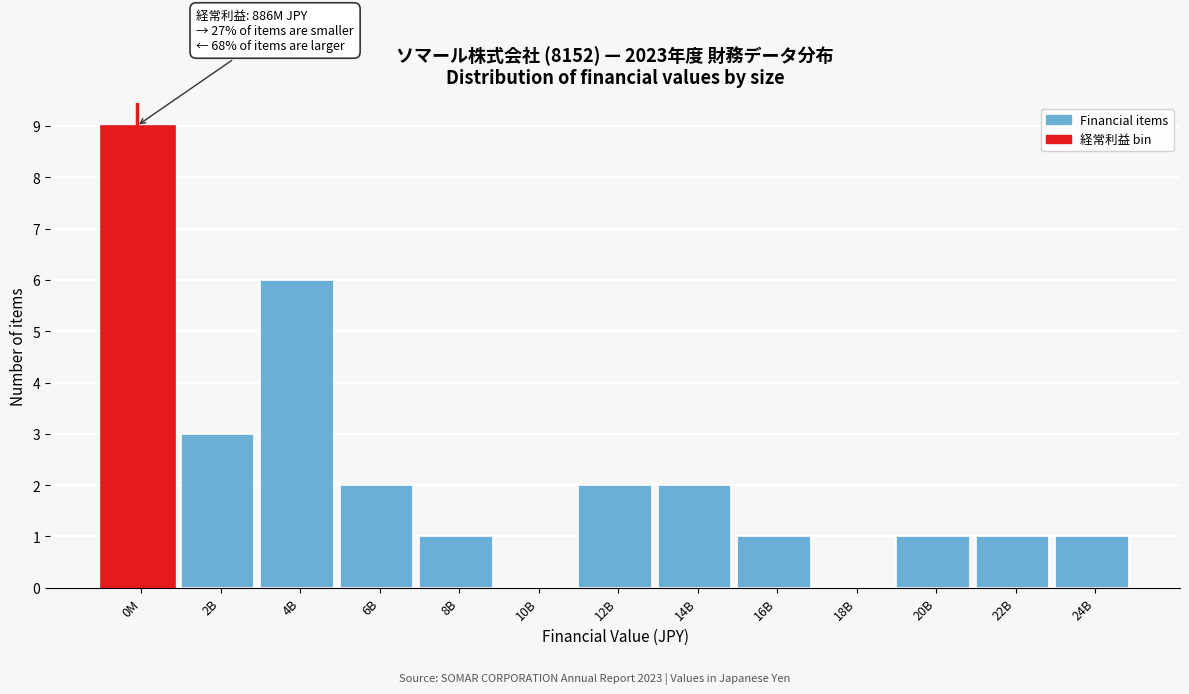

Reading left to right, what are all the values shown in this chart?

0M=9	2B=3	4B=6	6B=2	8B=1	10B=0	12B=2	14B=2	16B=1	18B=0	20B=1	22B=1	24B=1